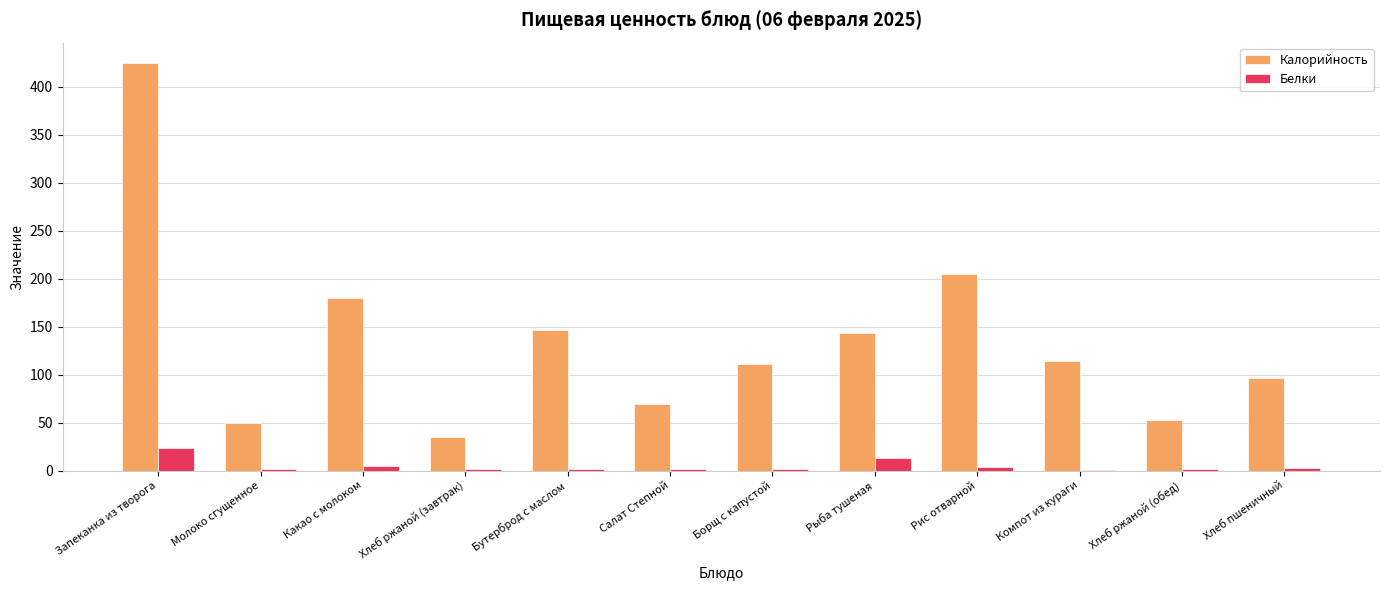

Between Какао с молоком and Компот из кураги, which series saw the biggest shift?

Калорийность